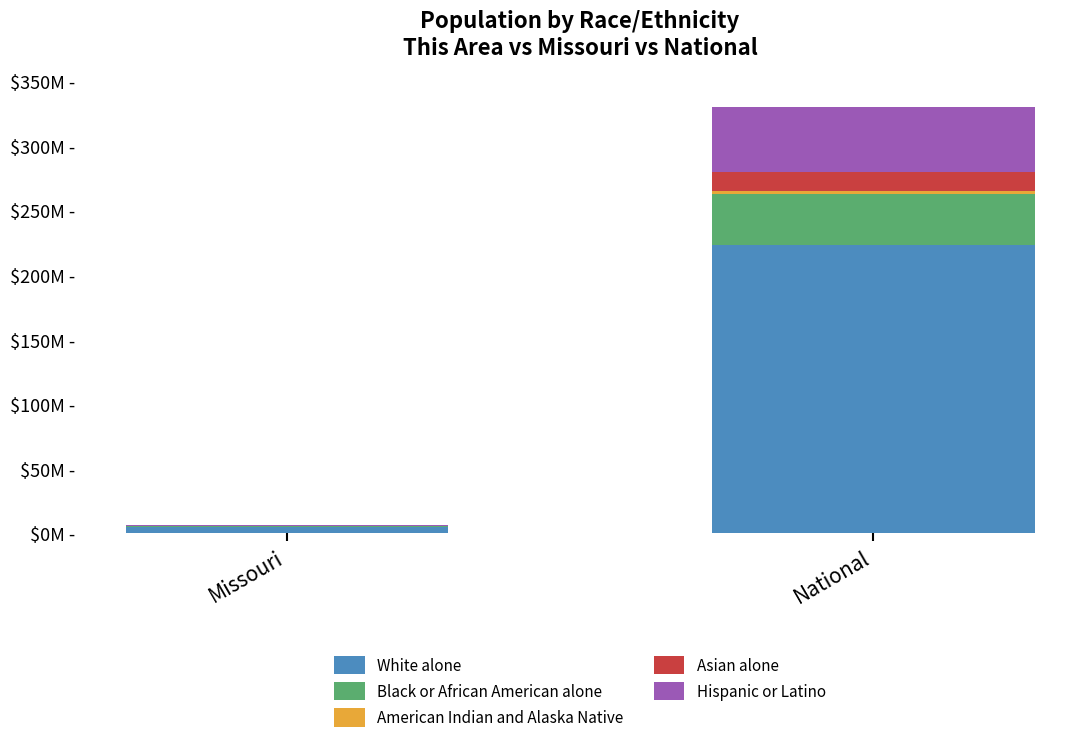

Does the chart contain stacked bars?

Yes